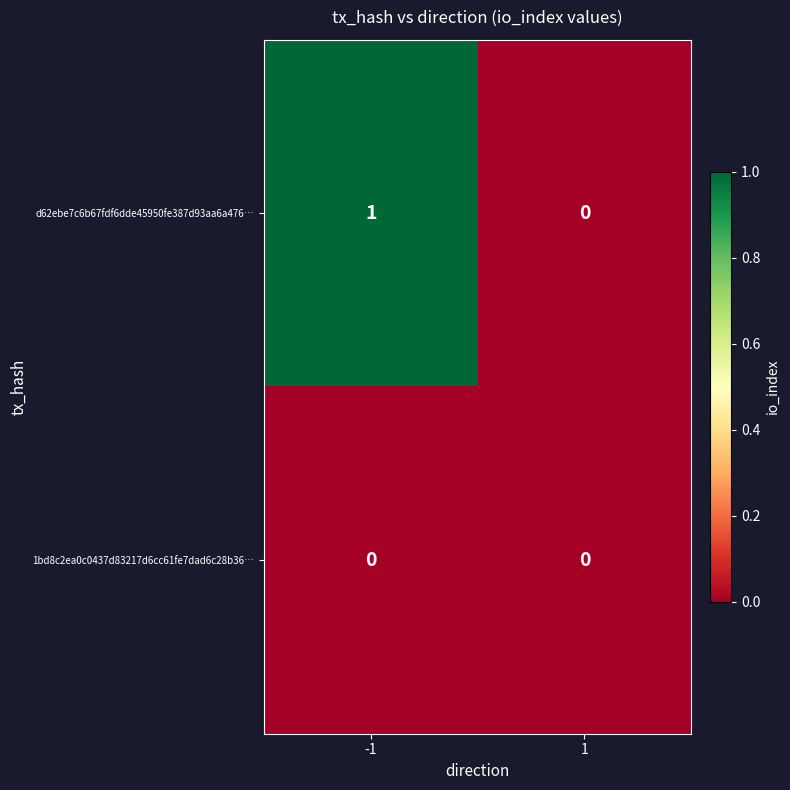

Rank the series by their maximum value, from lowest to highest.

1bd8c2ea0c0437d83217d6cc61fe7dad6c28b36…, d62ebe7c6b67fdf6dde45950fe387d93aa6a476…